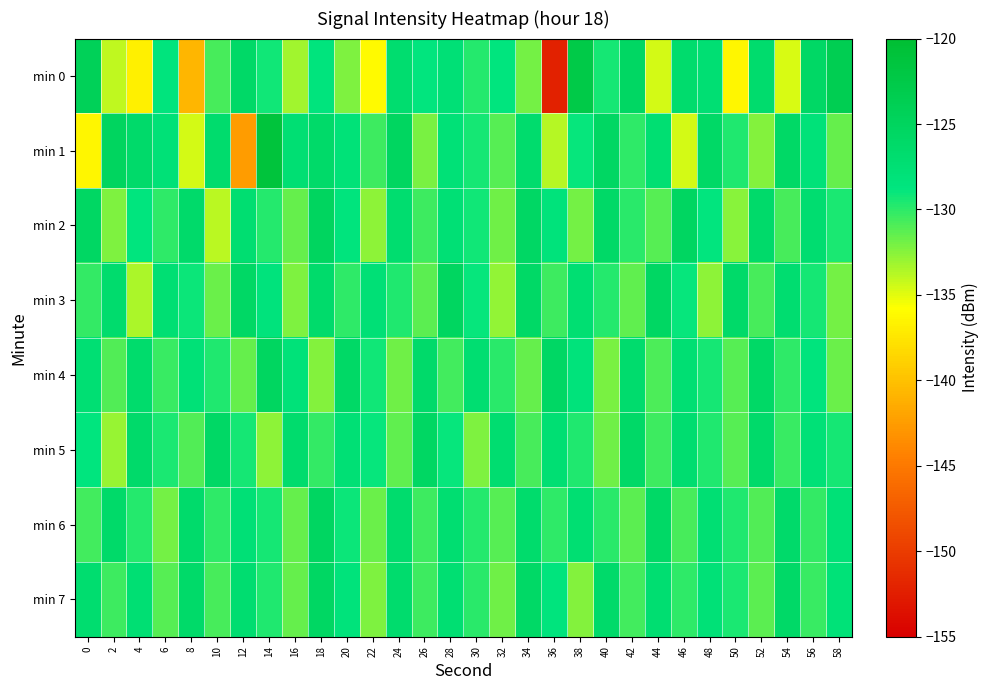

List the series in order of their peak value, highest first.

min 1, min 0, min 2, min 3, min 4, min 6, min 5, min 7